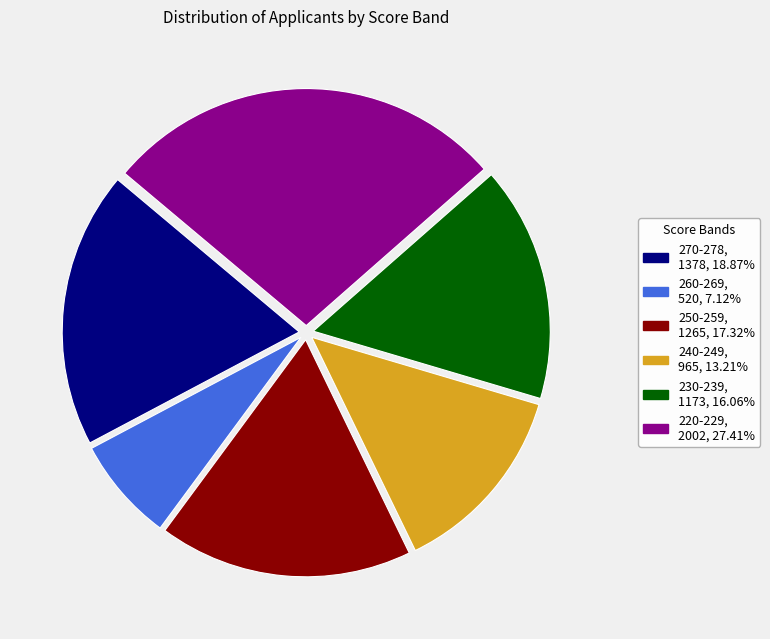

Is there a majority slice in this chart?

No